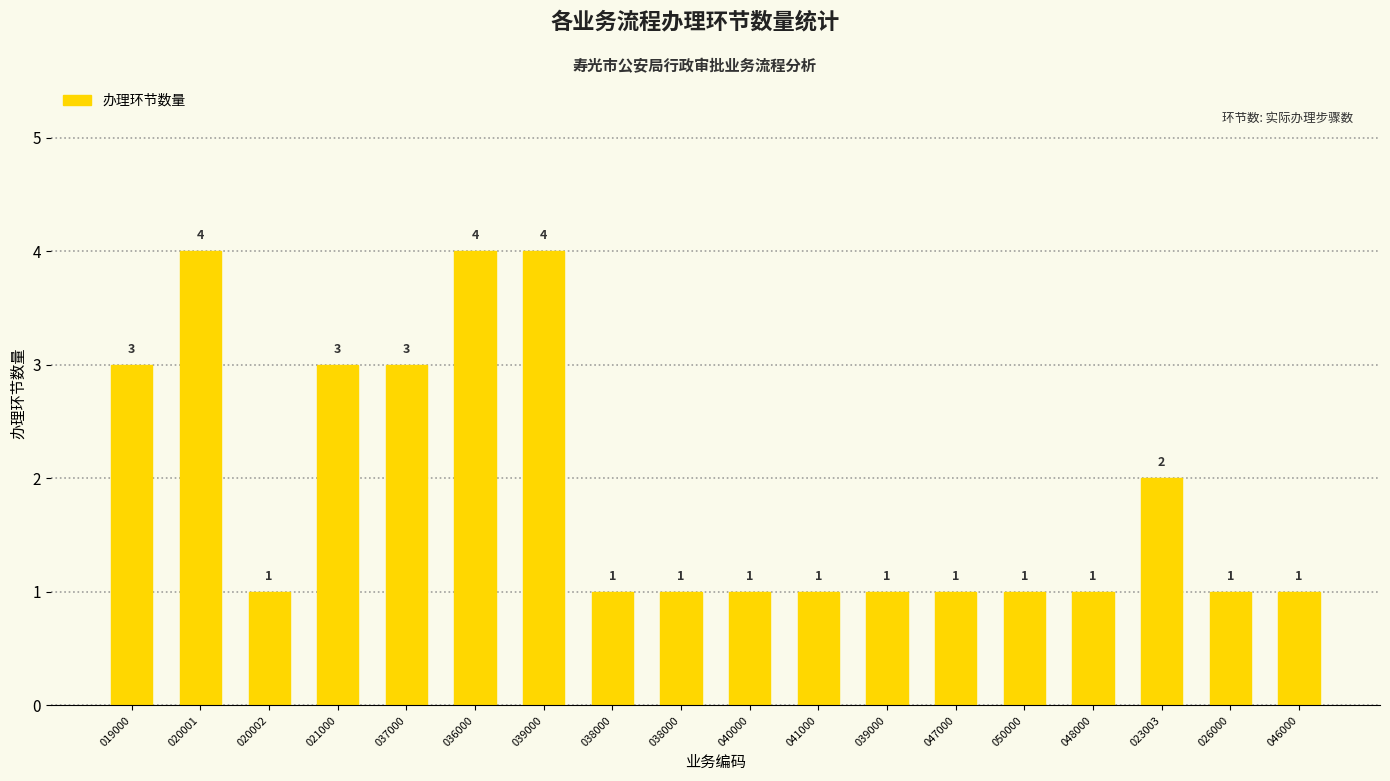

Which label corresponds to the largest value in the chart?

020001